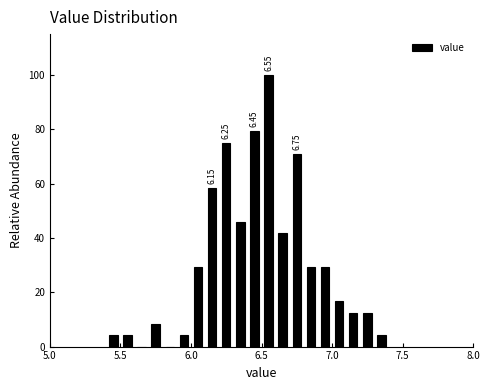

Read against the x-axis, roughly where is the centre of the tallest bar?

6.55